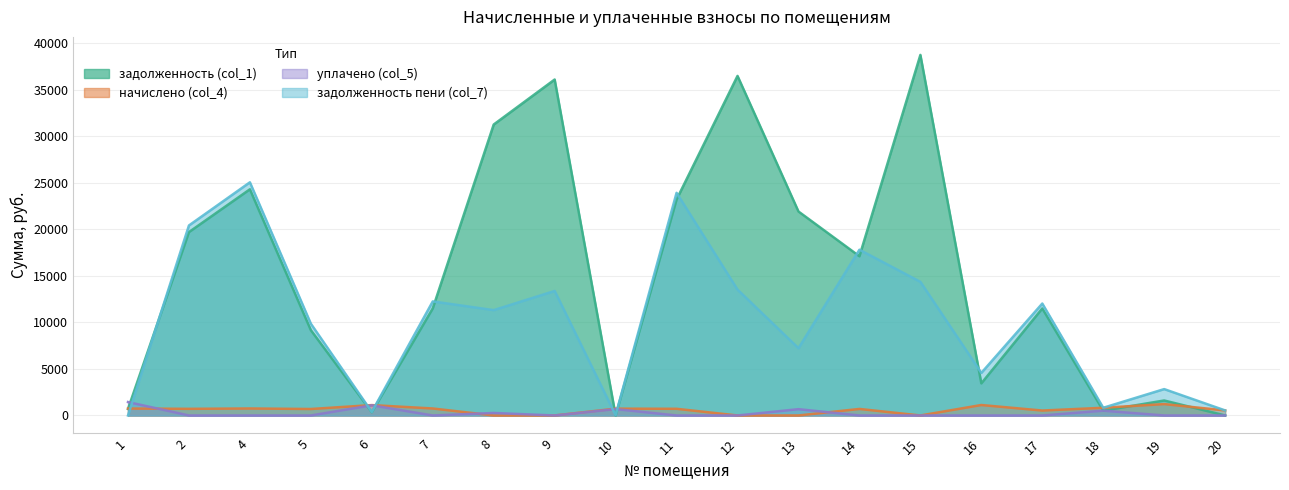

Is the value of задолженность пени (col_7) at 10 greater than the value of задолженность (col_1) at 16?

No